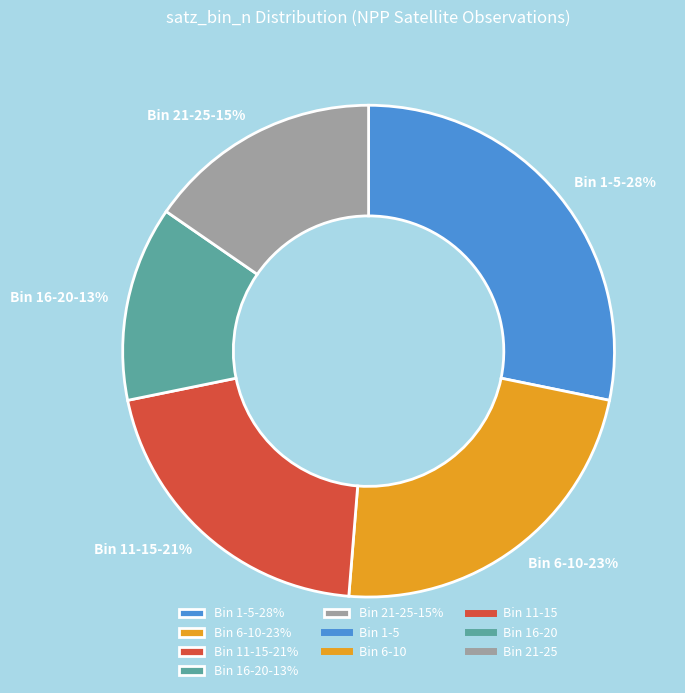

Which slice is the smallest?

Bin 16-20-13%